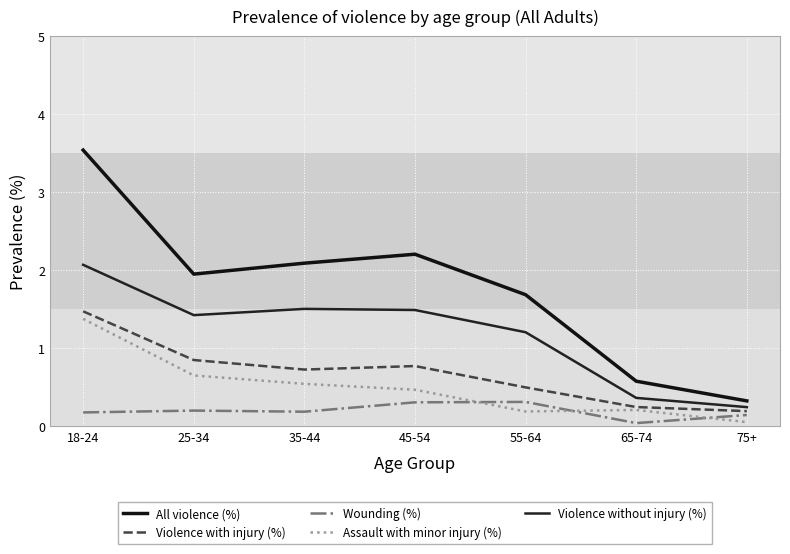

At which label does Violence without injury (%) reach its peak?

18-24